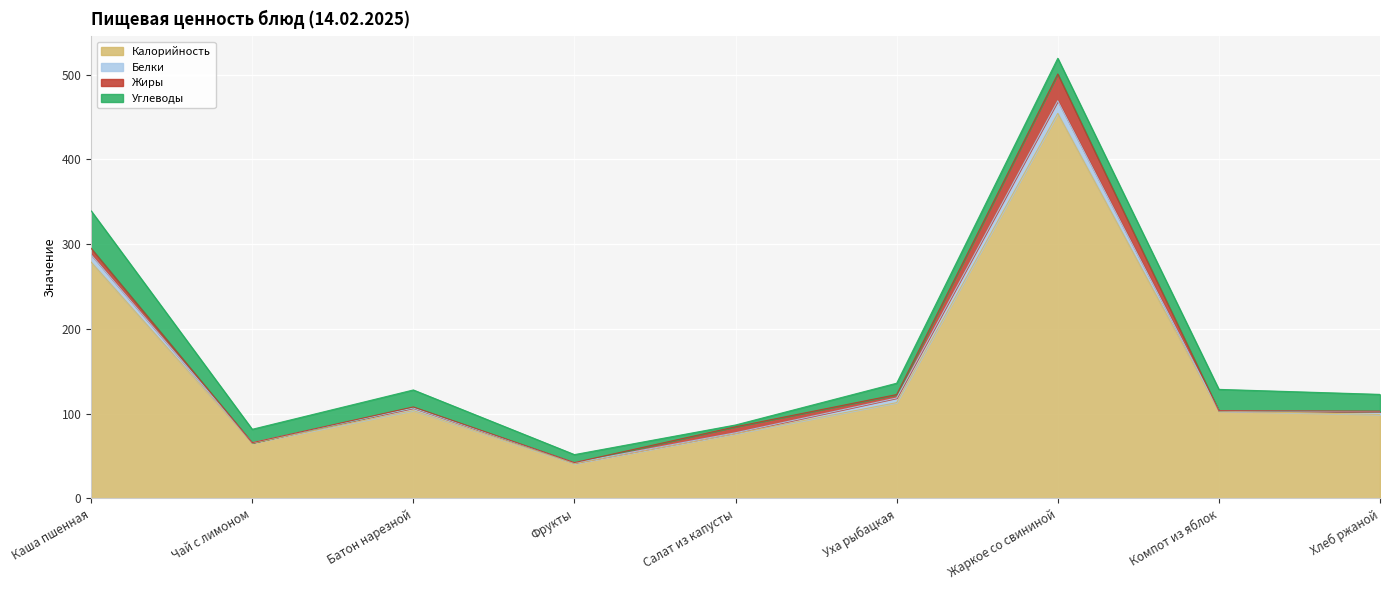

At which category is the sum across all series the highest?

Жаркое со свининой